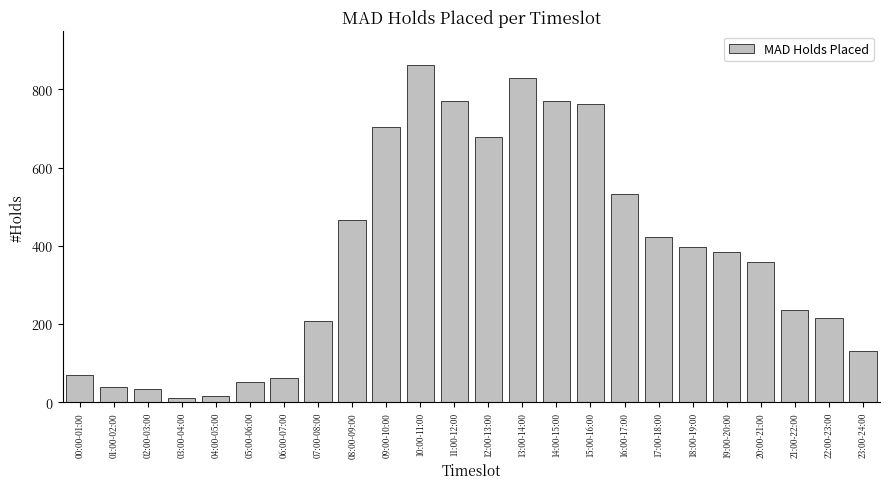

Approximately how many times larger is the value at 18:00-19:00 compared to 03:00-04:00?

36.1